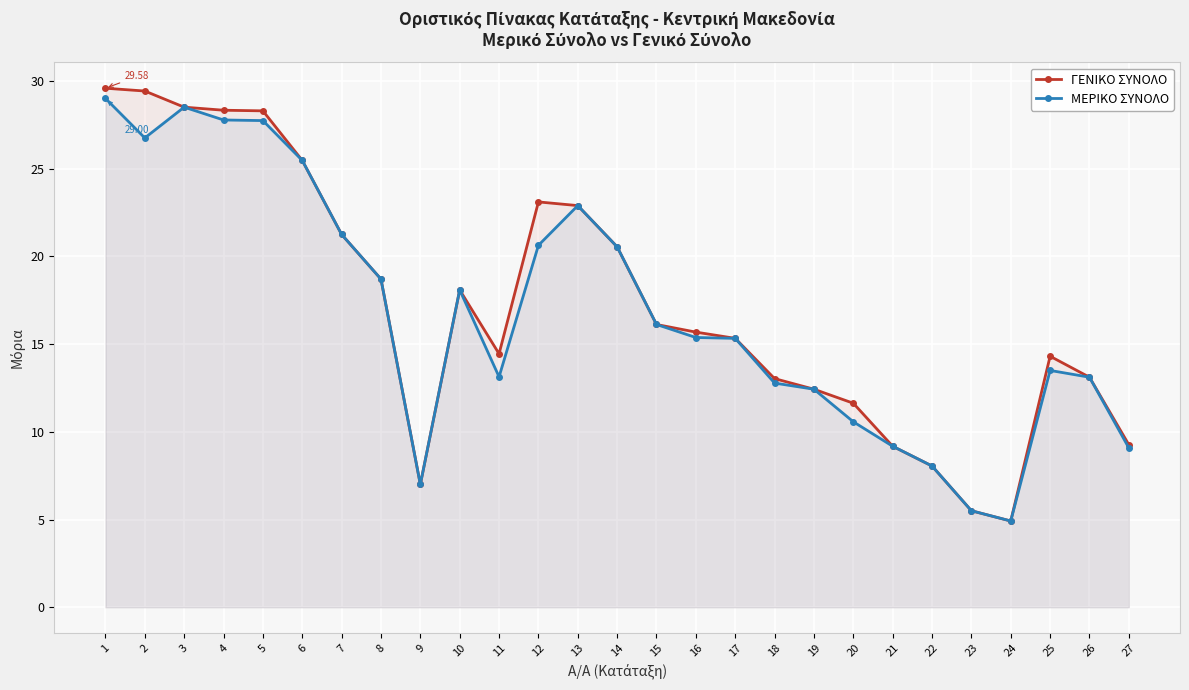

The ΜΕΡΙΚΟ ΣΥΝΟΛΟ series shows 12.8 at 3. True or false?

False